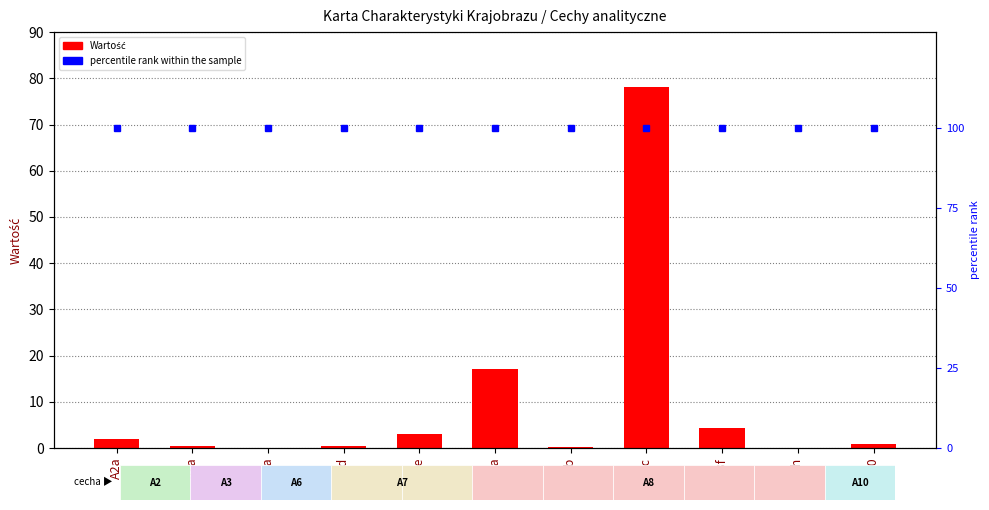

Which category has the highest value in the Wartość series?

A8c